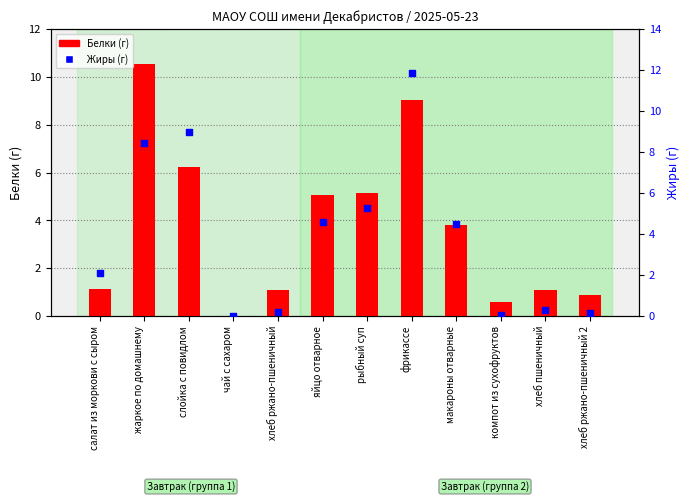

Is the value of Жиры at хлеб ржано-пшеничный 2 greater than the value of Белки at яйцо отварное?

No